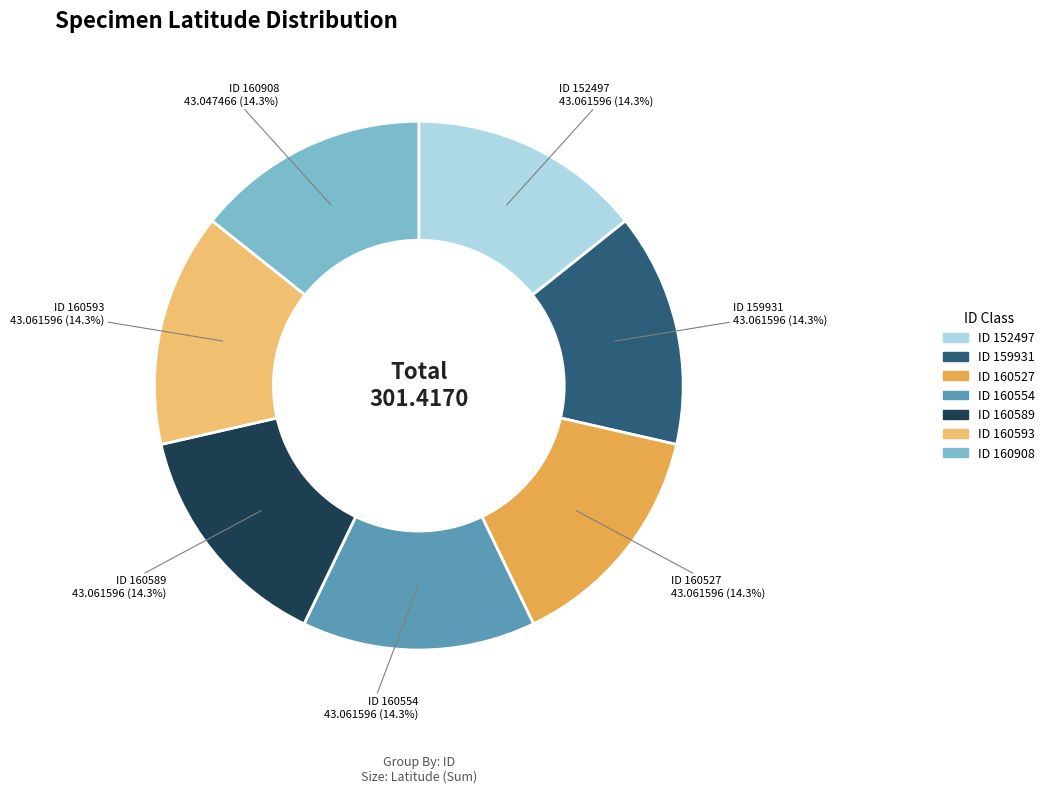

Is there any slice that represents more than half of the pie?

No